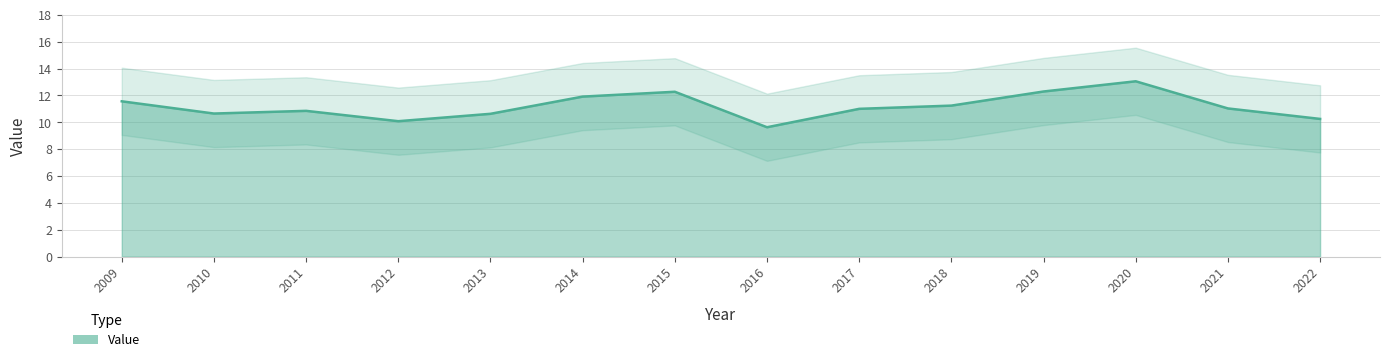

What is the change in value from 2009 to 2013?

-0.9